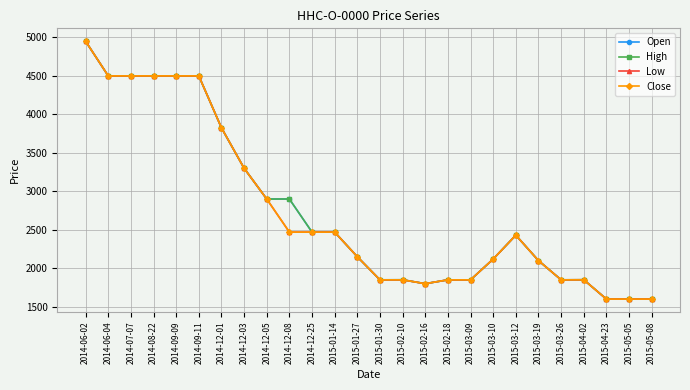

Is this an area chart (filled region under the line)?

No